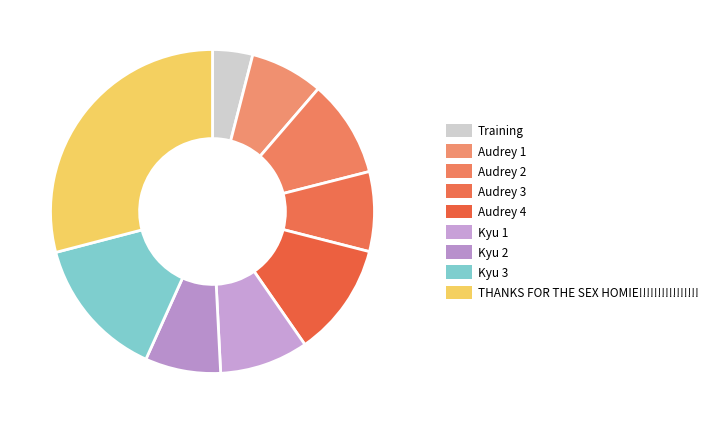

How many slices are in this pie chart?

9